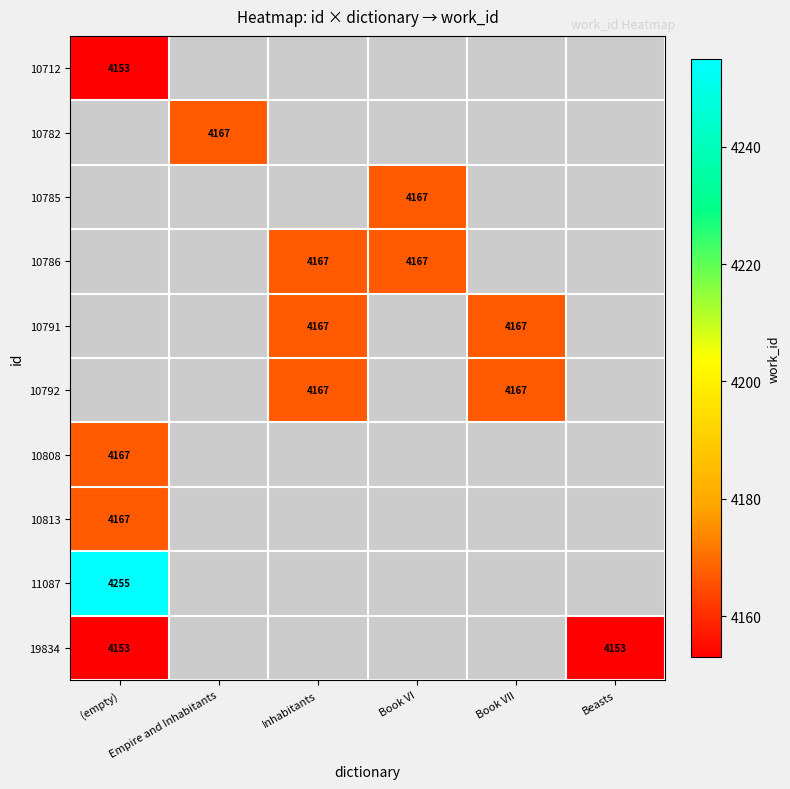

Is the value of 10786 at Inhabitants greater than the value of 19834 at Beasts?

Yes